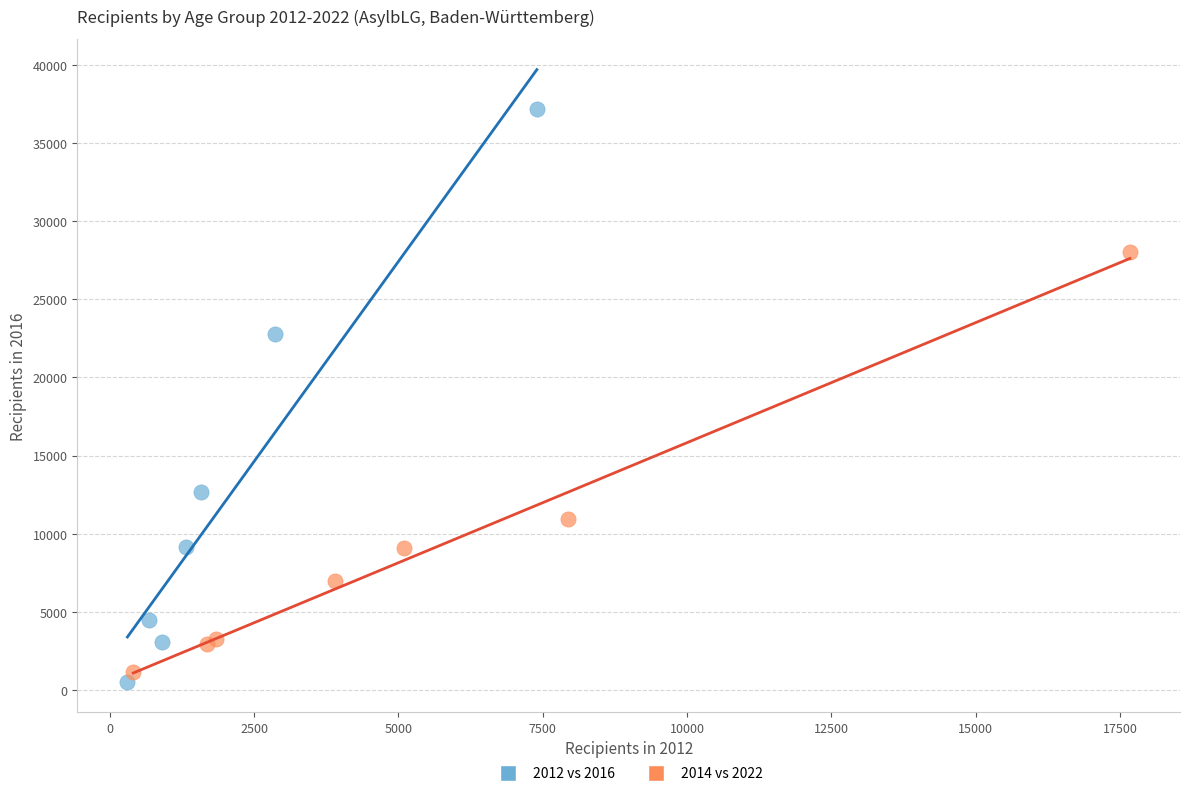

Which series reaches the maximum Y coordinate?

2012 vs 2016